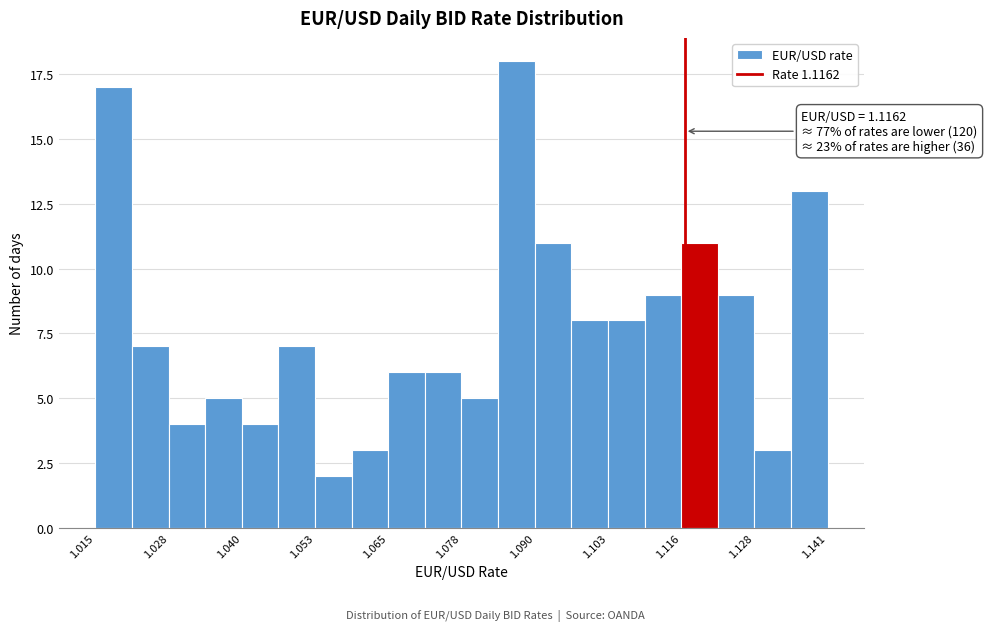

Read against the x-axis, roughly where is the centre of the tallest bar?

1.088